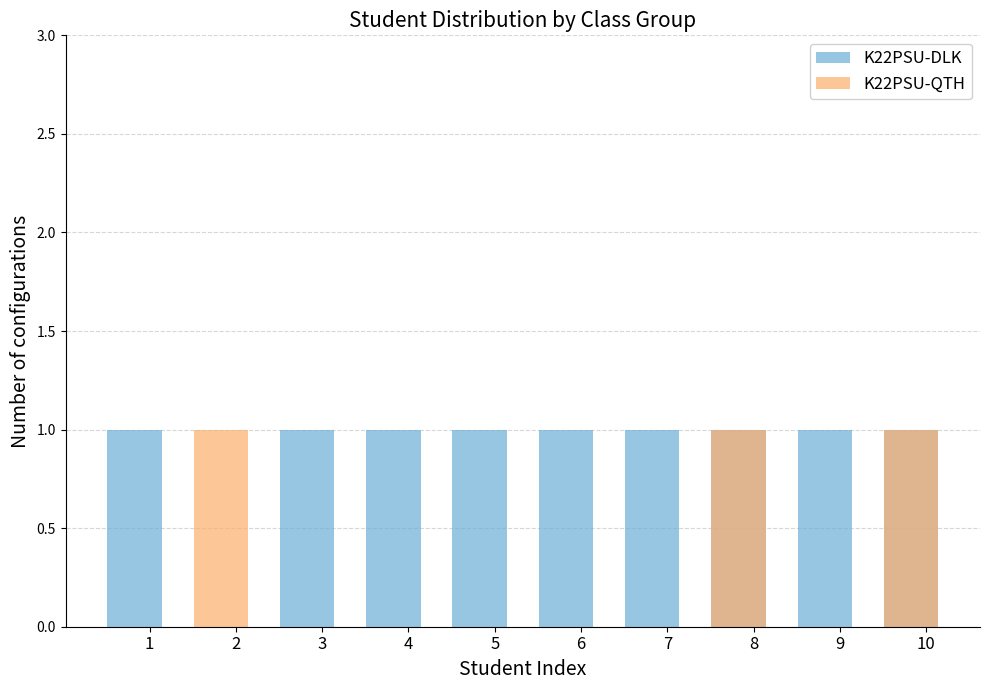

What is the approximate value of K22PSU-QTH at 10?

1